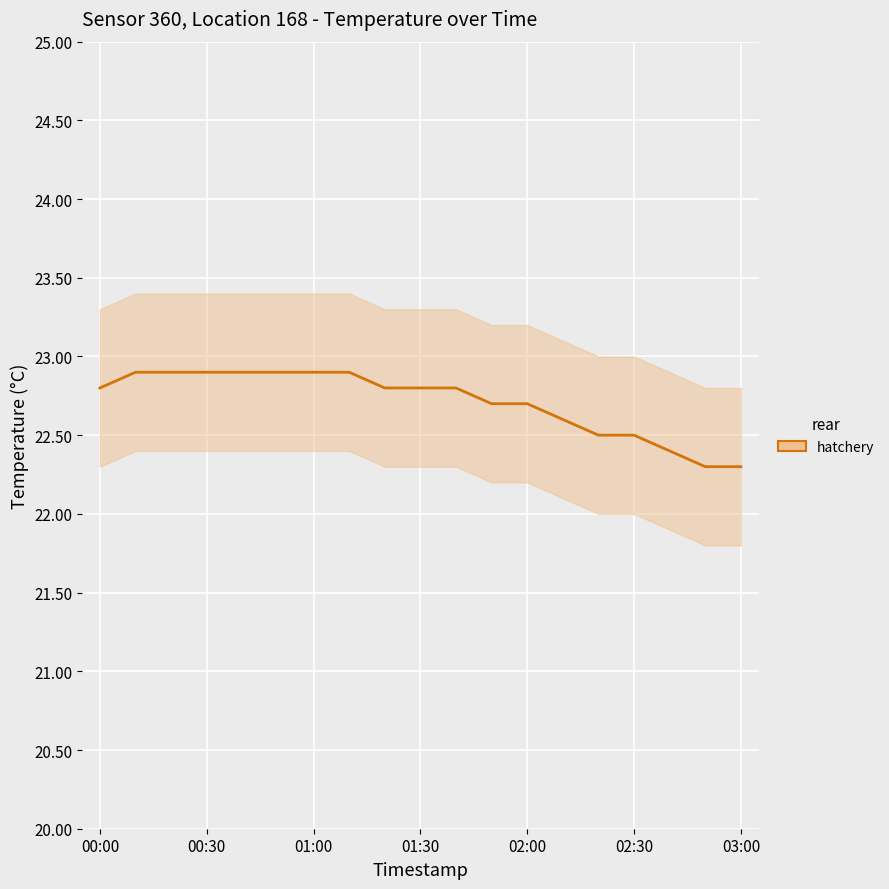

What is the maximum value shown in the chart?

22.9